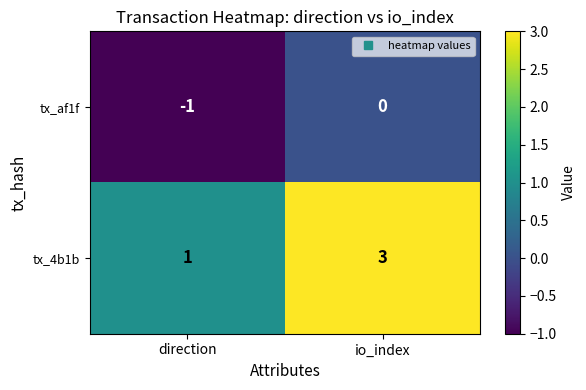

The value of tx_af1f at io_index is 1. True or false?

False